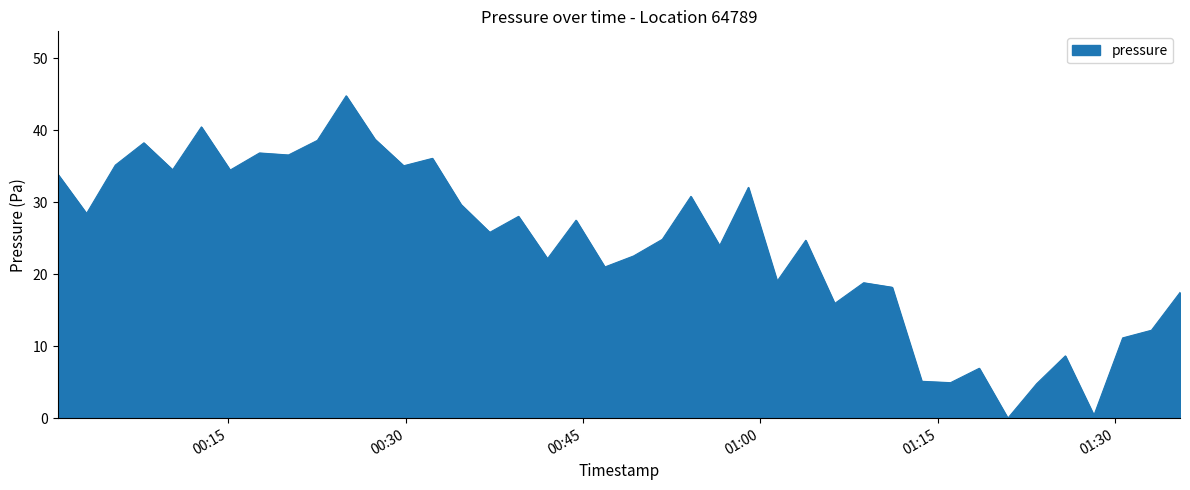

What is the difference between the maximum and minimum values?

44.8